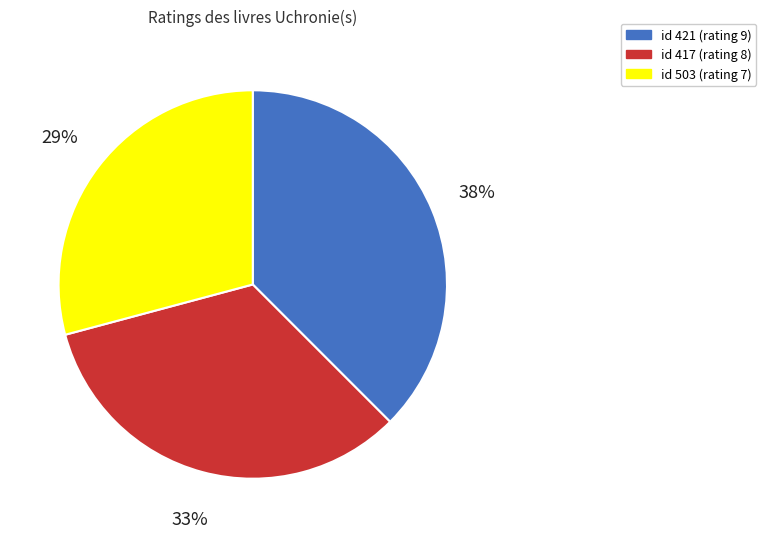

How many slices are in this pie chart?

3